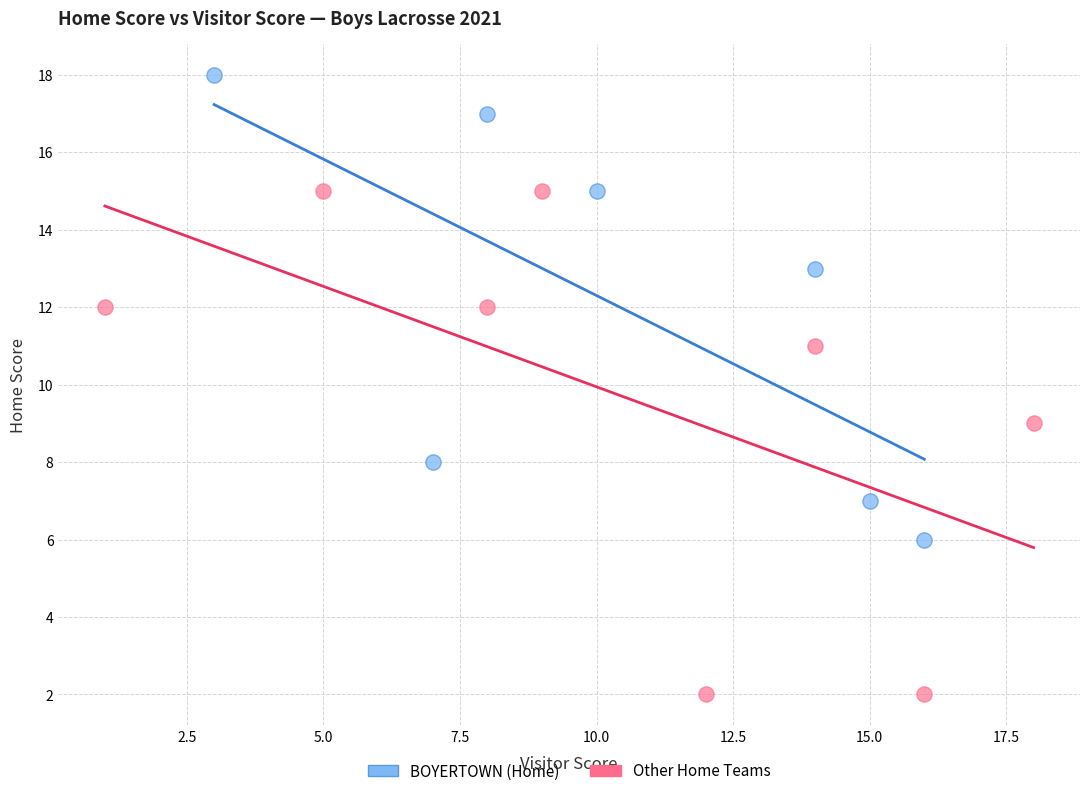

Which series contains the highest Y value?

BOYERTOWN (Home)